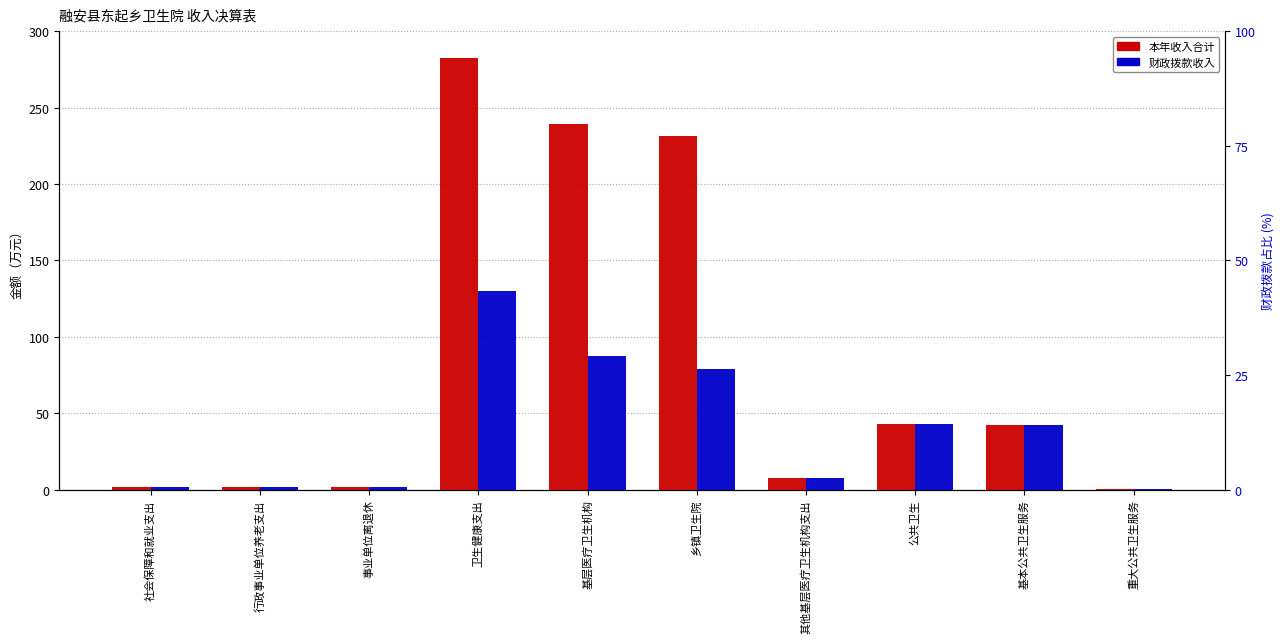

What is the average value of the 财政拨款收入 series?

39.5